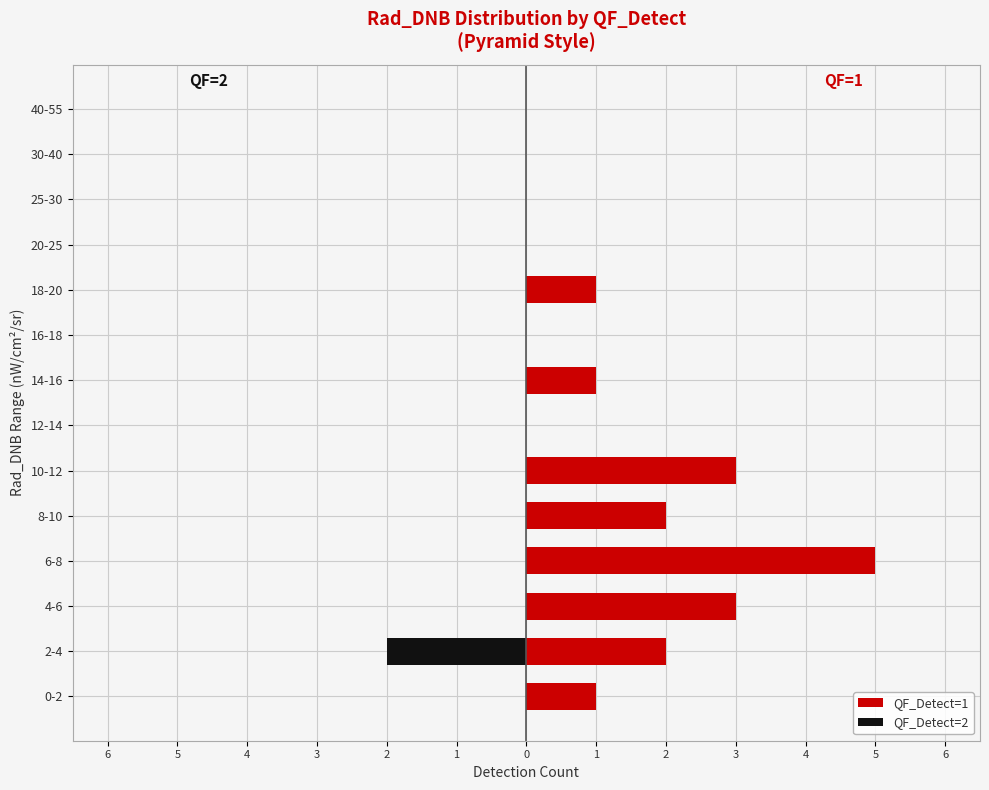

At 30-40, list the series in order from largest to smallest.

QF_Detect=1, QF_Detect=2